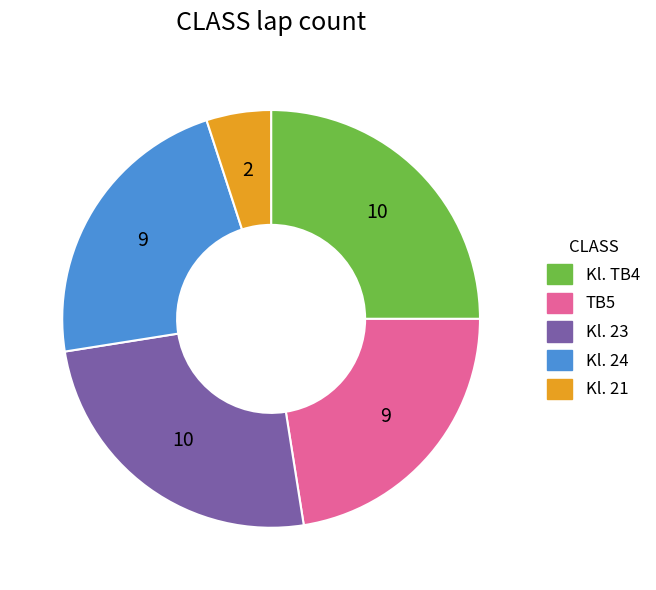

Do Kl. 24 and Kl. 23 together represent more than half of the pie?

No